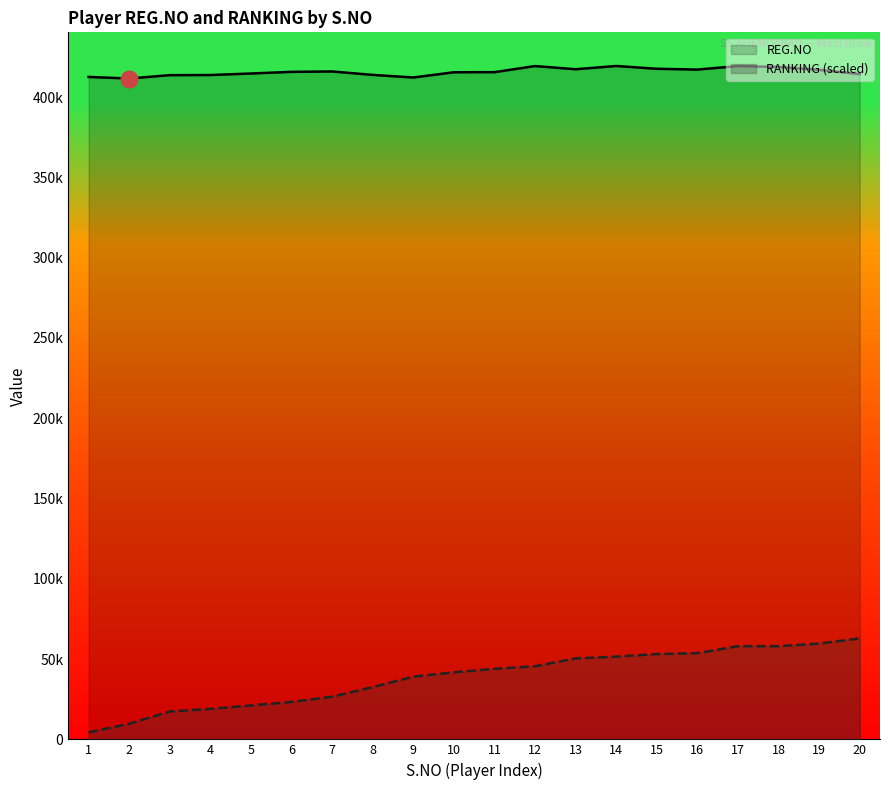

Reading right to left, what are all the values shown in this chart?

REG.NO: 414339.0	417043.0	418780.0	419355.0	417185.0	417674.0	419401.0	417388.0	419365.0	415563.0	415496.0	412240.0	413865.0	415996.0	415759.0	414729.0	413779.0	413707.0	411593.0	412594.0
RANKING (scaled): 62910.1	59656.2	58029.2	58029.2	53690.6	53148.2	51521.2	50436.6	45555.6	43928.6	41759.3	39047.7	32539.7	26574.1	23320.1	21150.8	18981.5	17354.5	9761.9	4338.6